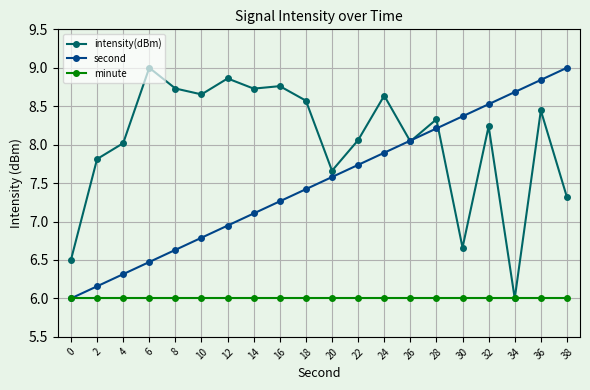

Which category has the lowest value in the intensity(dBm) series?

34